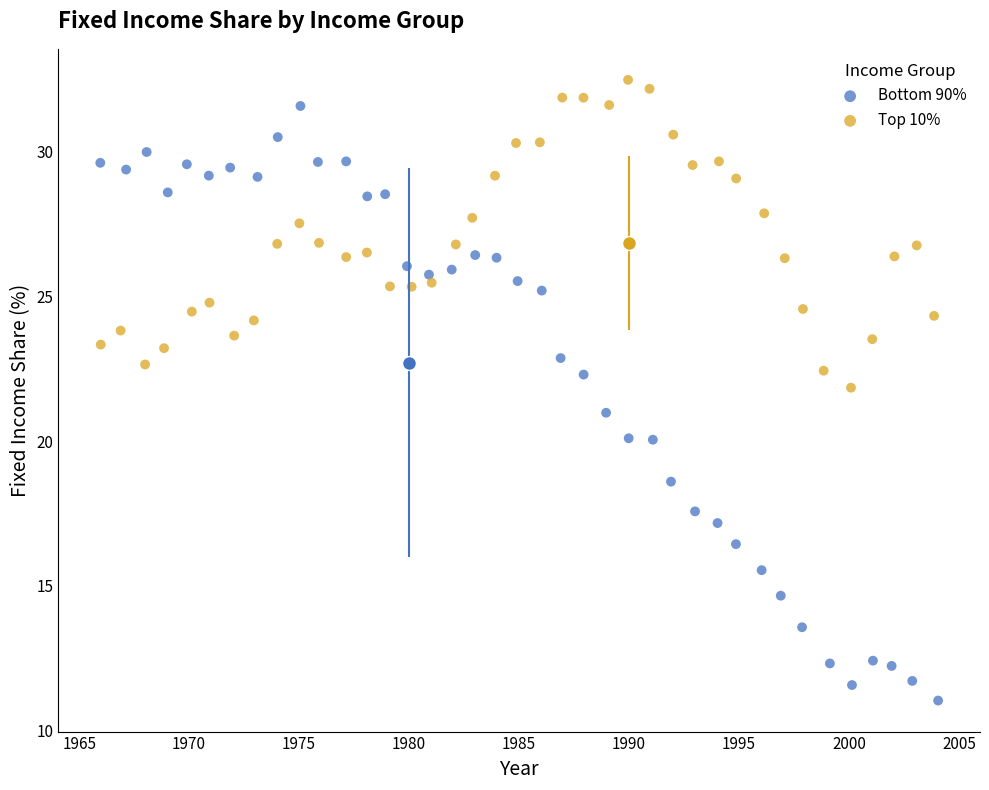

Which series reaches the minimum Y coordinate?

Bottom 90%